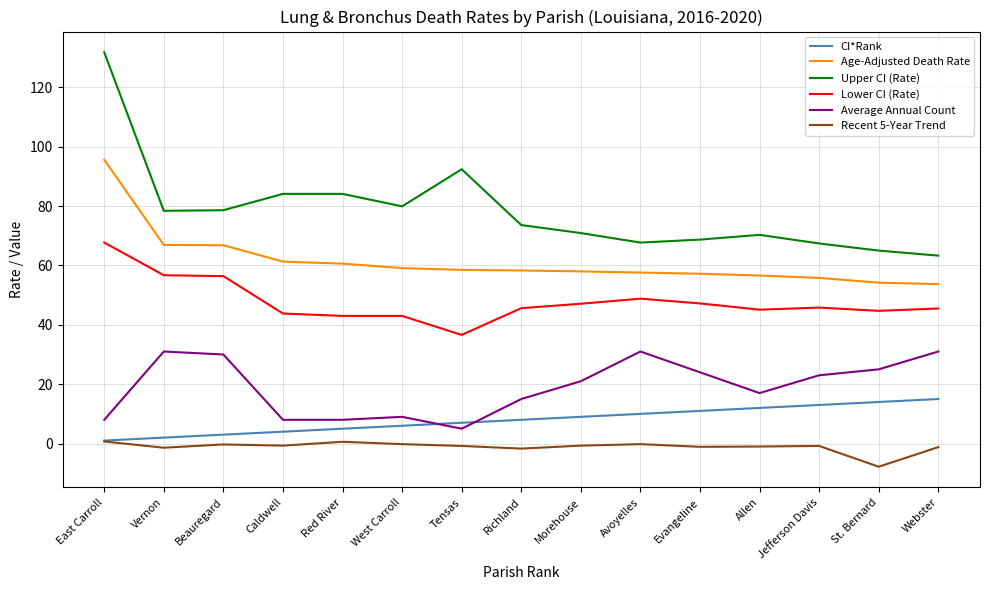

What is the difference between the maximum and second lowest values in the Upper CI (Rate) series?

66.8